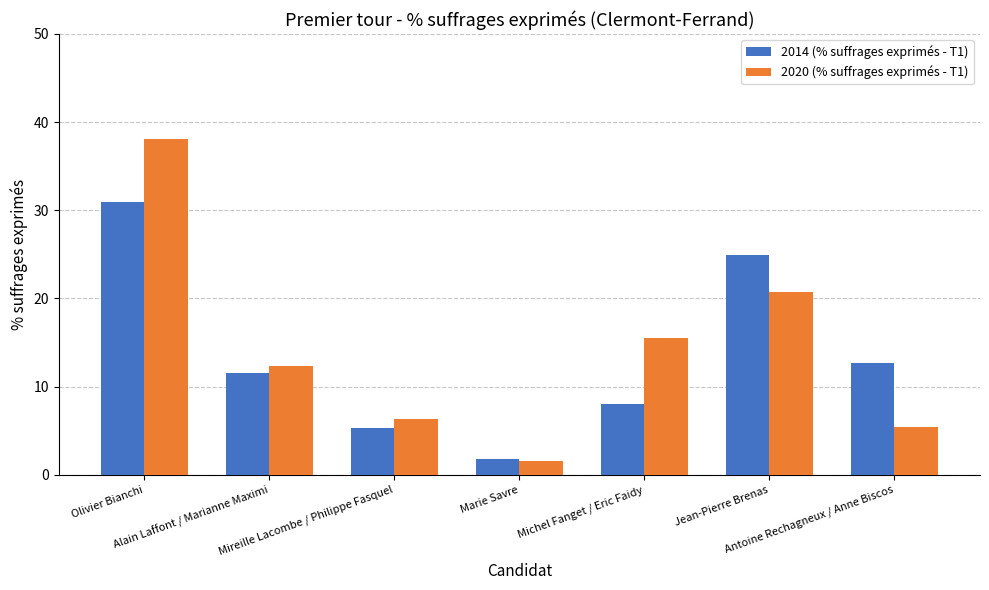

Which series changed the most between Alain Laffont / Marianne Maximi and Jean-Pierre Brenas?

2014 (% suffrages exprimés - T1)